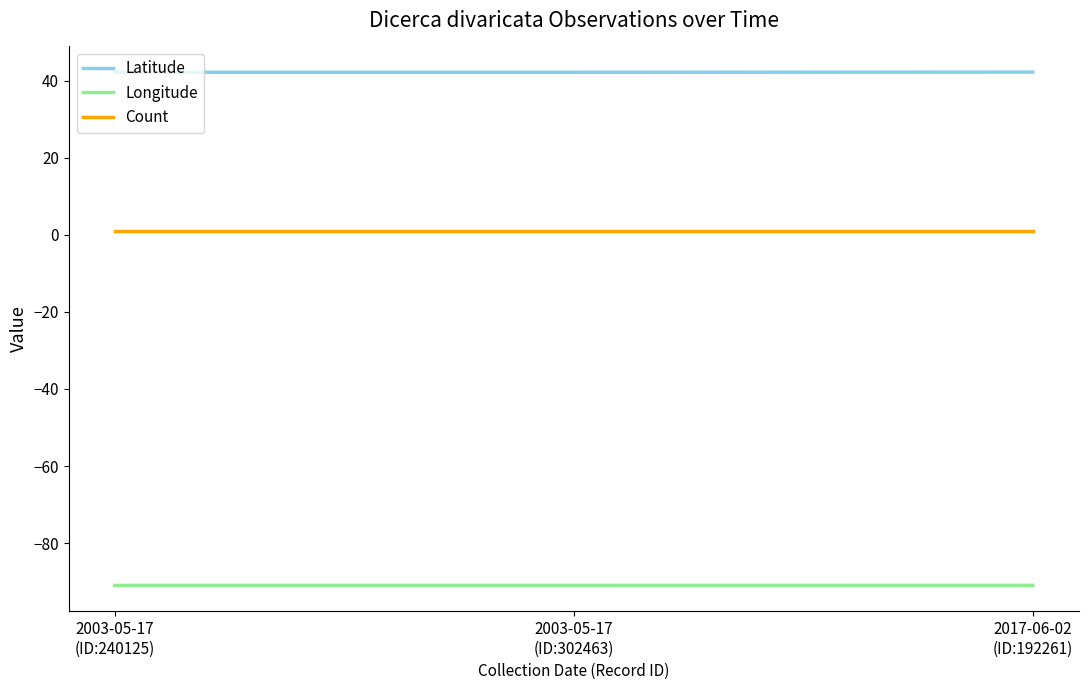

List the series in order of their overall mean, highest first.

Latitude, Count, Longitude